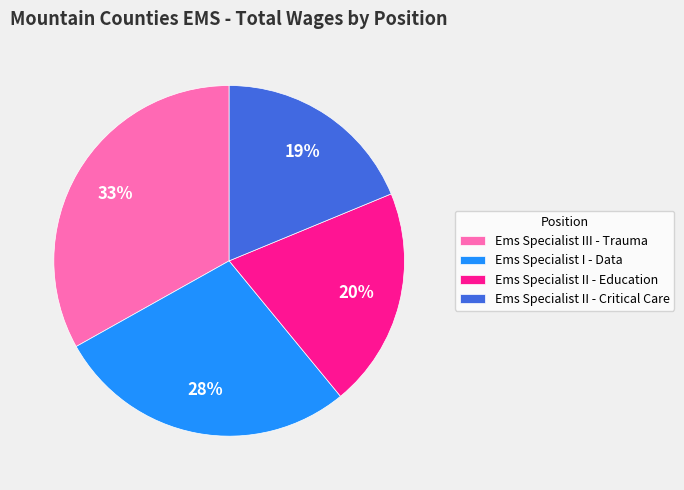

Which category has the biggest portion of the pie?

Ems Specialist III - Trauma